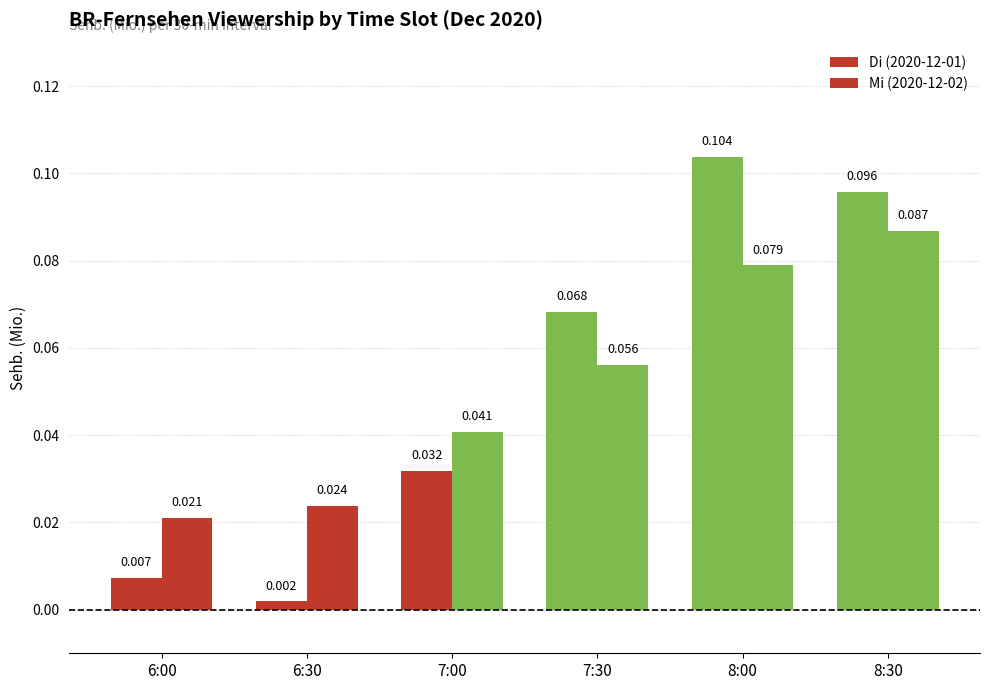

What is the difference between the Di (2020-12-01) values at 8:00 and 7:00?

0.1